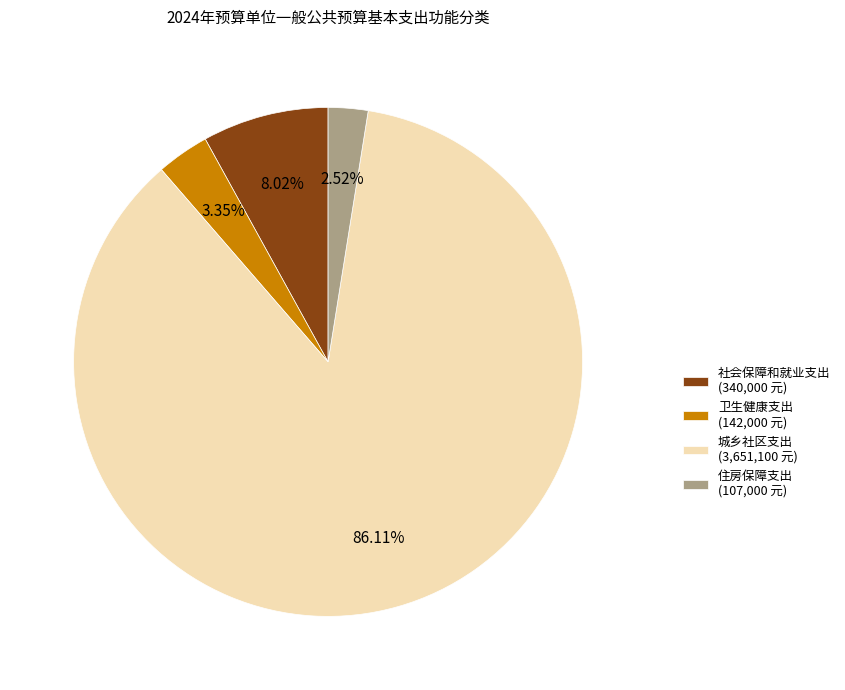

Which category has the smallest portion of the pie?

住房保障支出